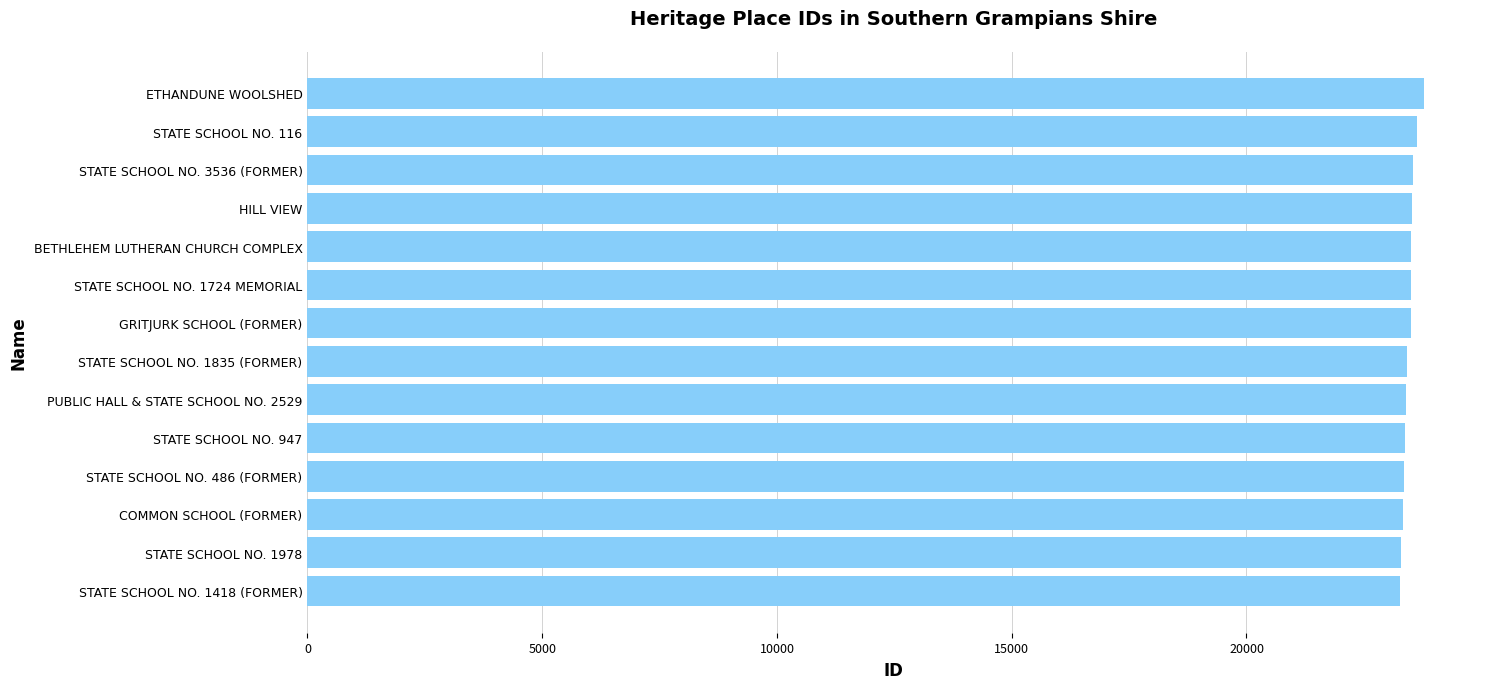

What is the smallest value displayed?

23278